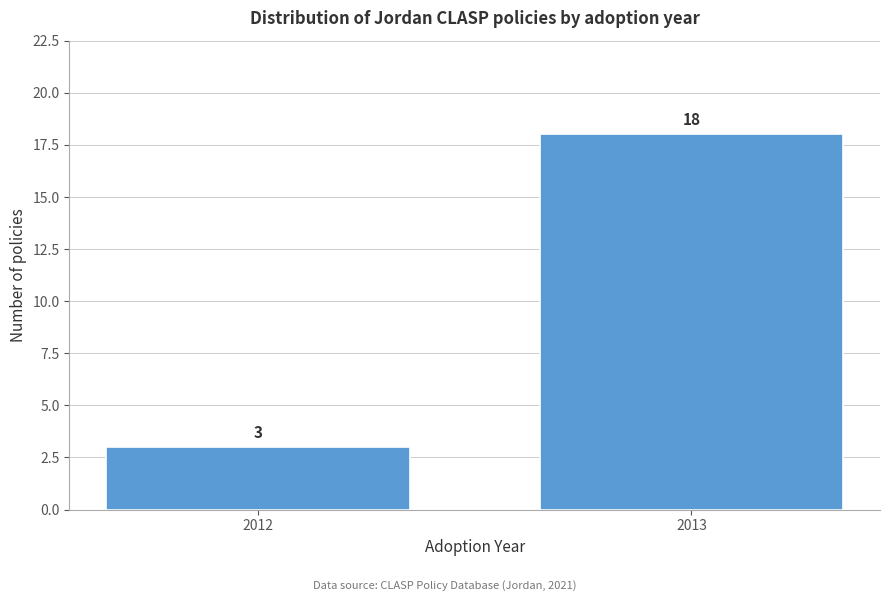

Reading right to left, what are all the values shown in this chart?

2013=18	2012=3